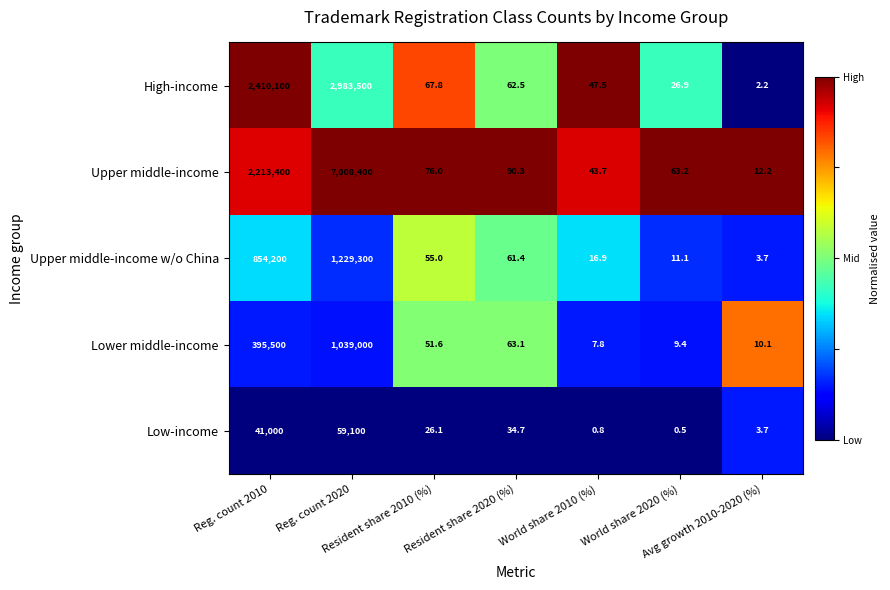

Which series has the largest total across all categories?

Upper middle-income